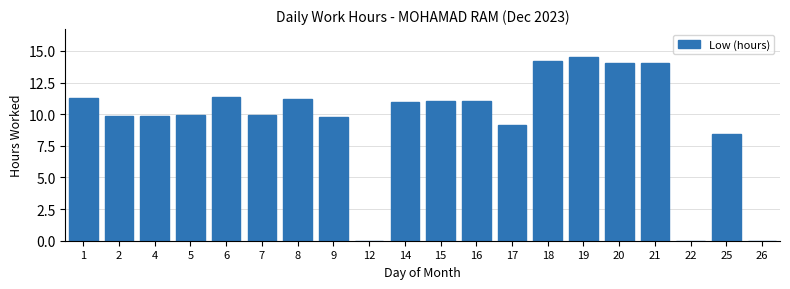

Where is the data nearest to the value 7?

25